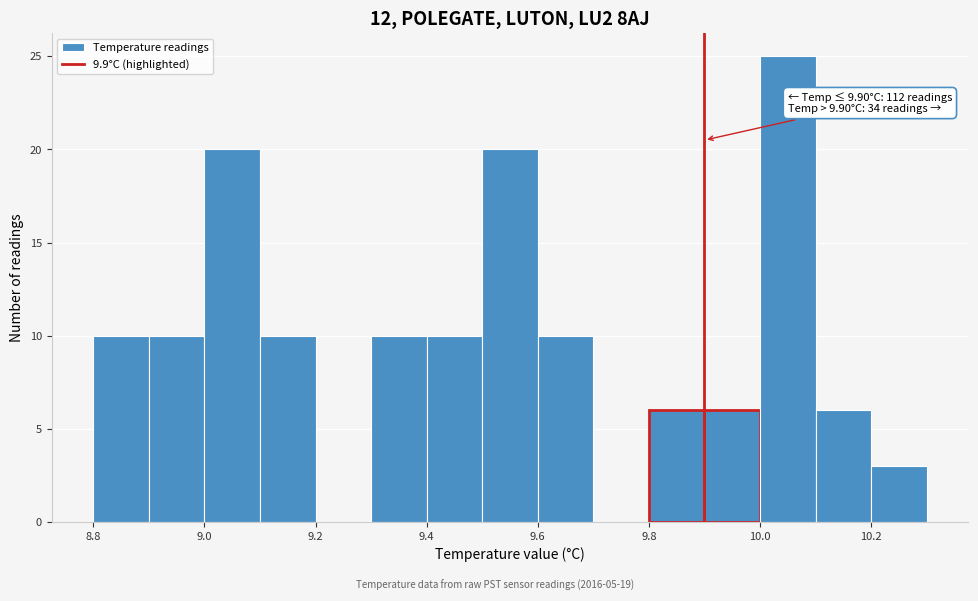

Over which range of the x-axis is the bar tallest?

10.0 to 10.1